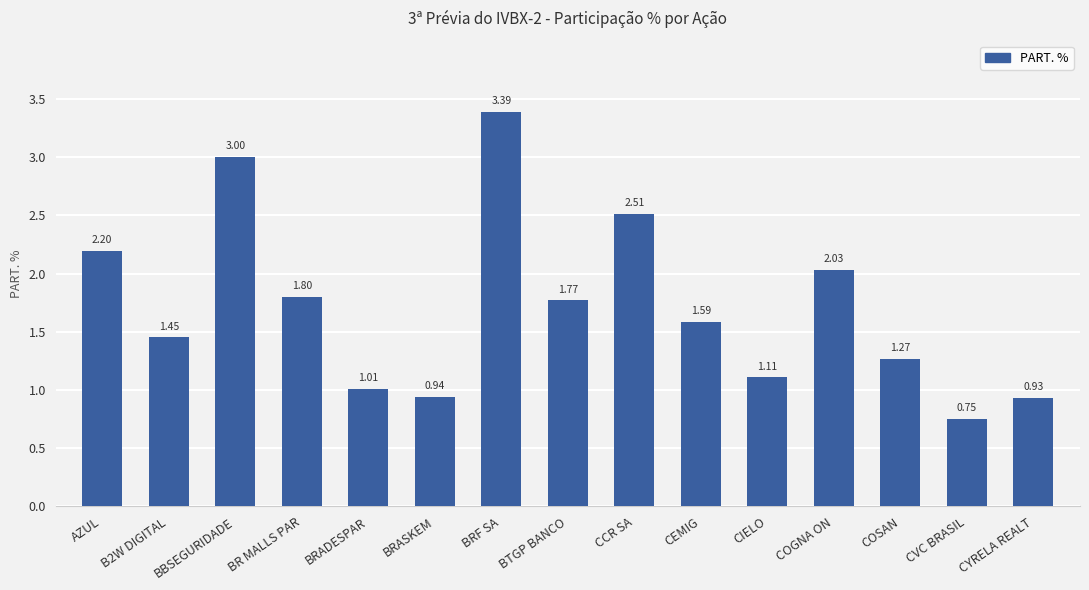

What is the value of the 4th bar from the left?

1.8